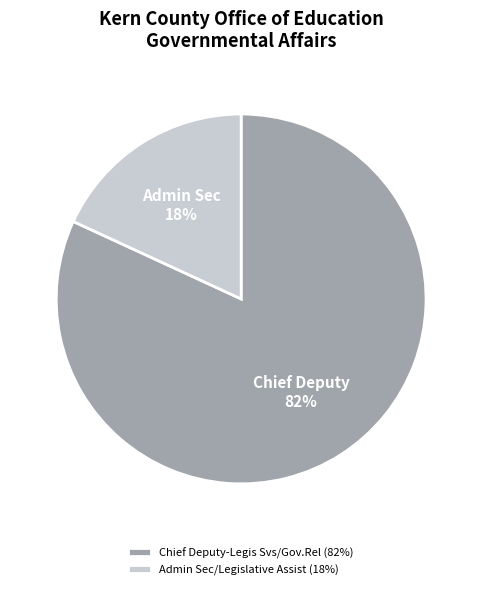

What percentage is the Chief Deputy-Legis Svs/Gov.Rel slice, to the nearest percent?

82%